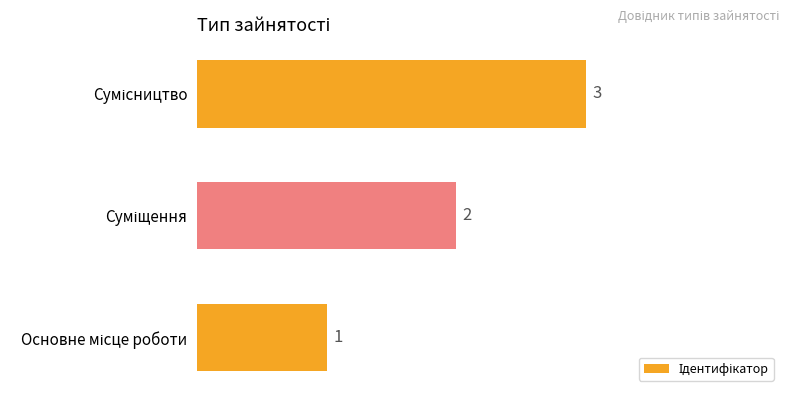

How many values are between 1 and 3?

3